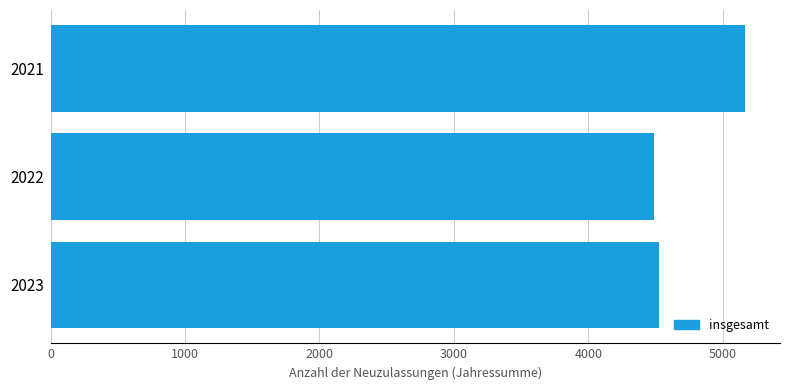

Count the number of categories in the chart.

3